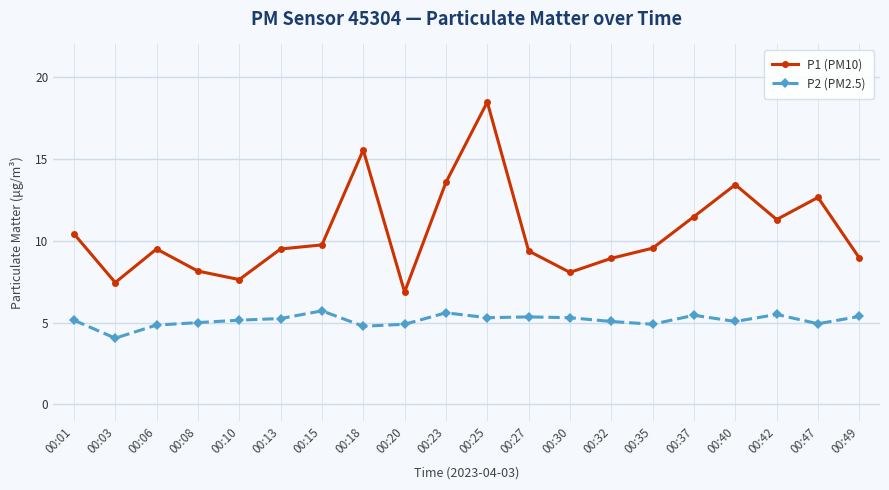

What is the difference between the second highest and second lowest values in the P2 (PM2.5) series?

0.8